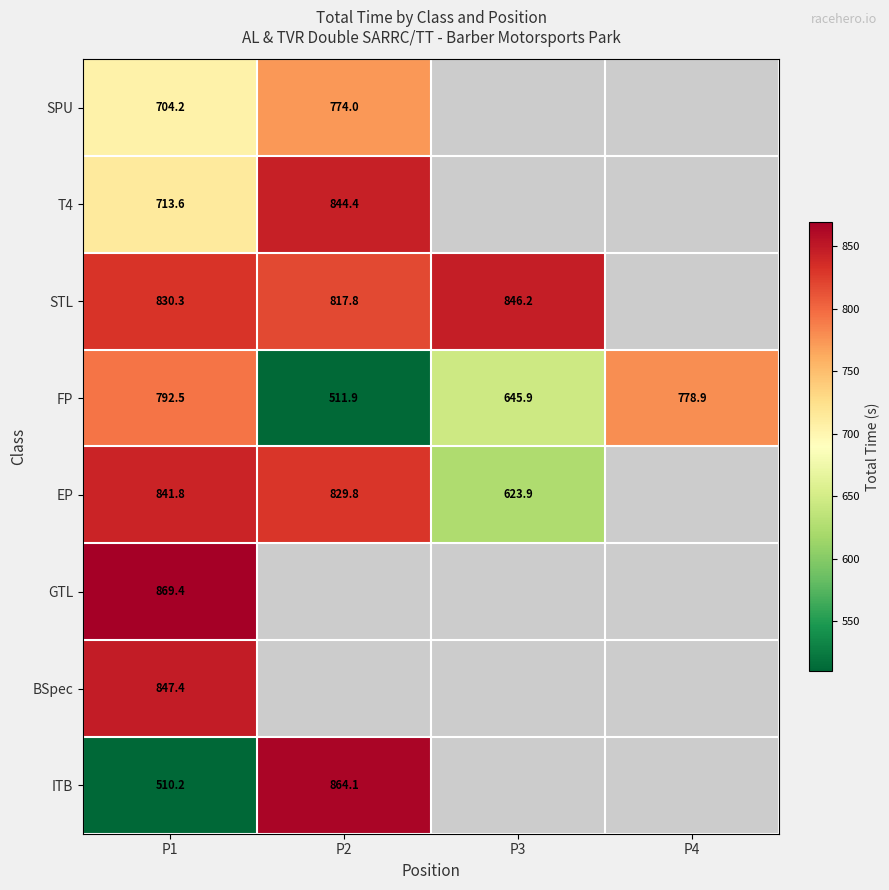

What is the sum of all FP values?

2729.2